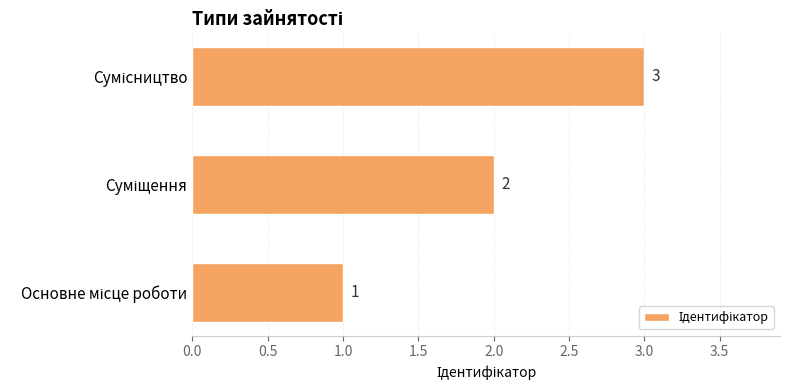

What is the greatest value displayed?

3